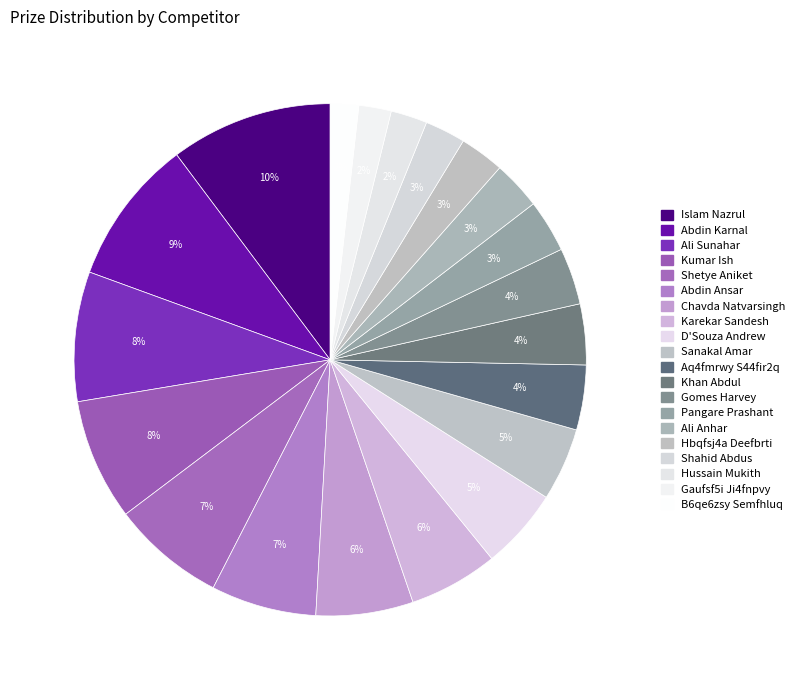

To the nearest percent, what is the difference between the largest and smallest slice percentages?

8%